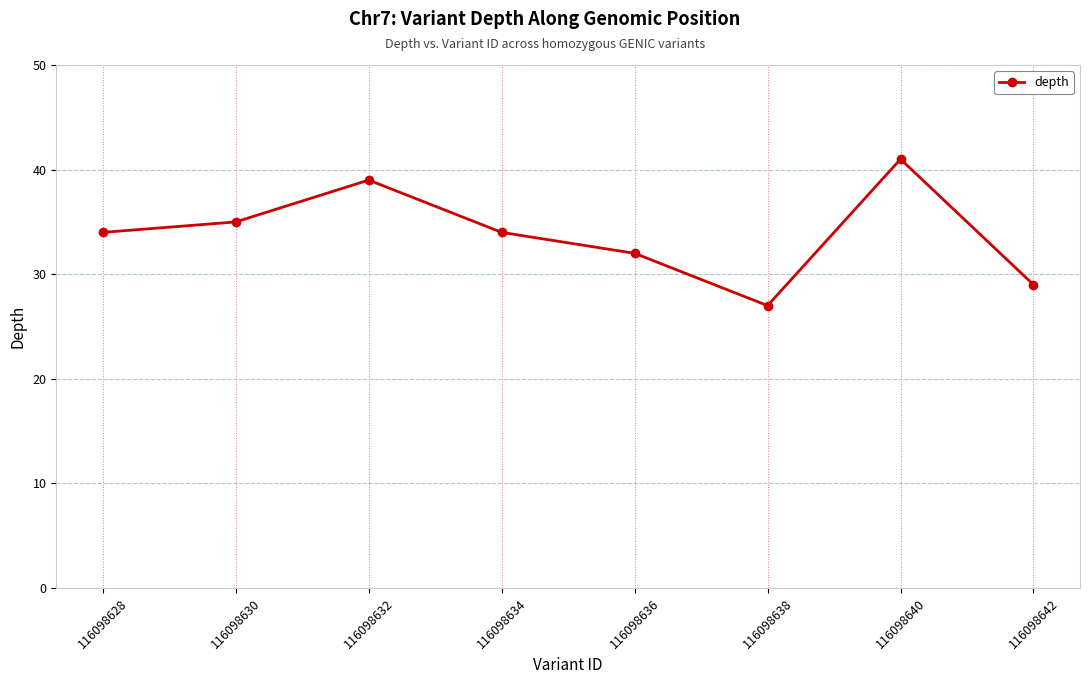

At which category does the chart reach its peak across all series?

116098640